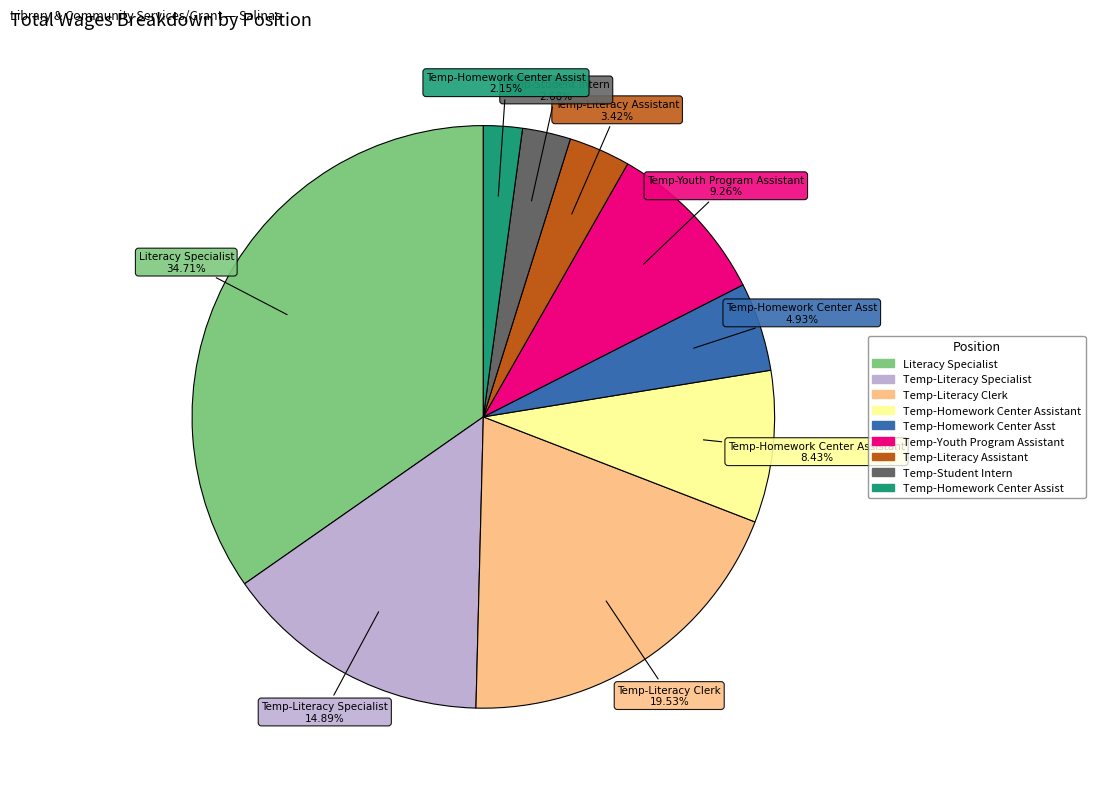

Is there a majority slice in this chart?

No